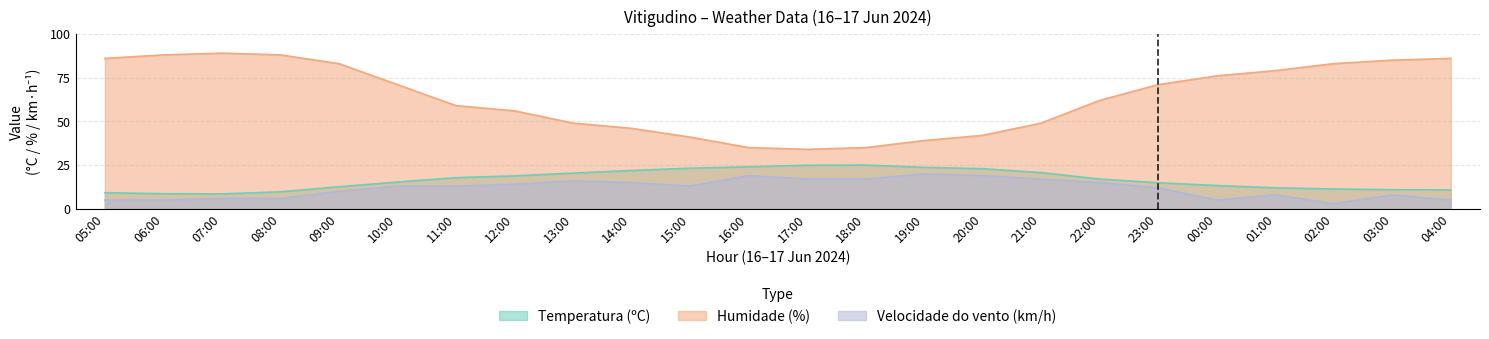

Is it true that Velocidade do vento (km/h) equals 14.0 at 12:00?

True